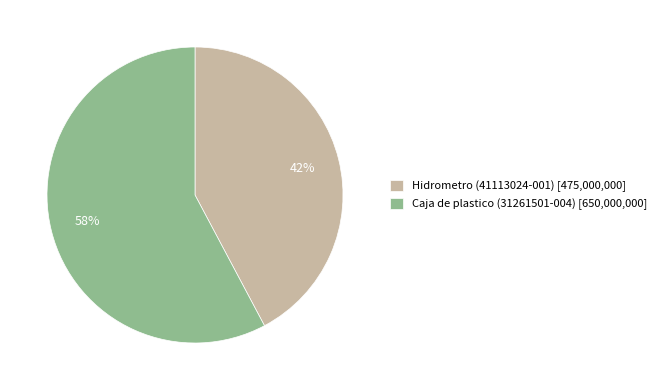

What percentage is the Caja de plastico (31261501-004) slice, to the nearest percent?

58%